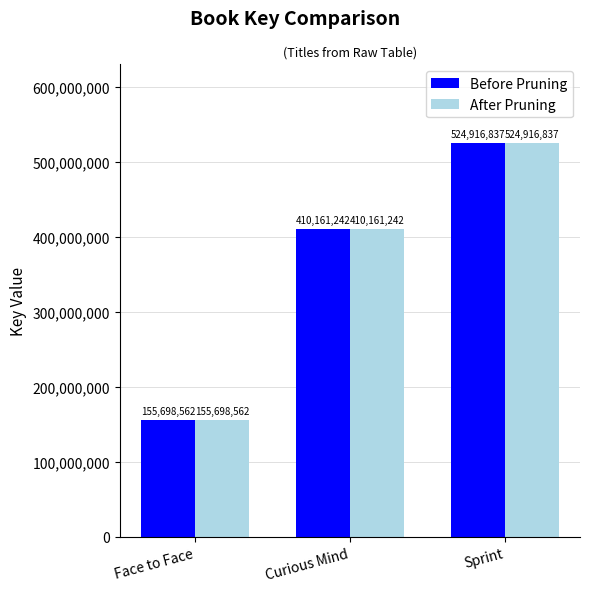

The value of Before Pruning at Curious Mind is 410161242. True or false?

True